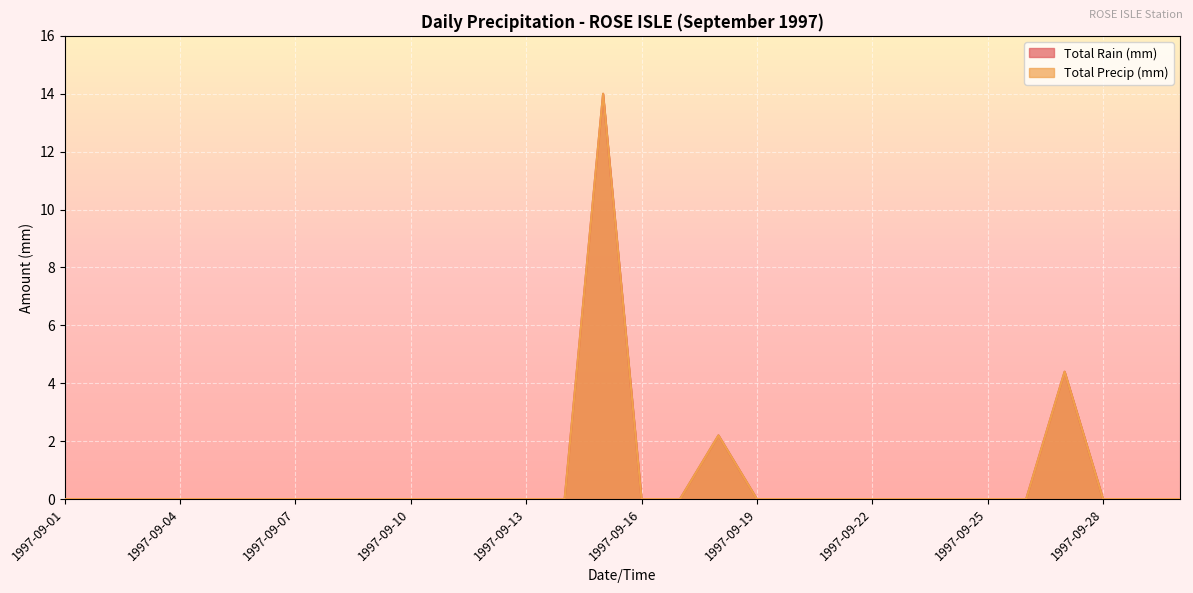

Where is Total Precip (mm) nearest to the value 7?

1997-09-27